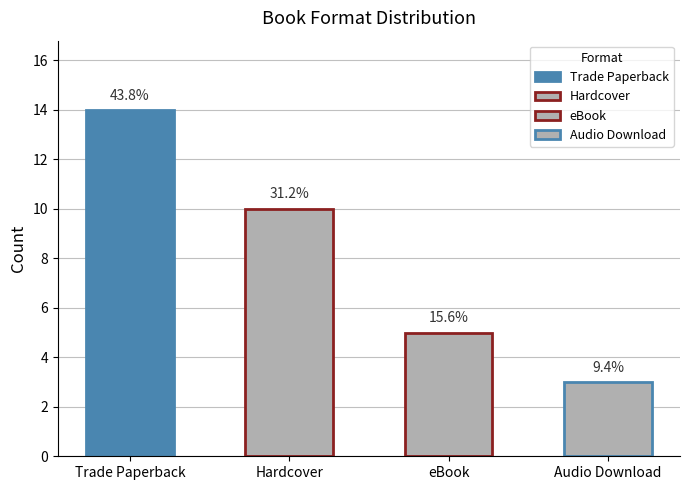

At which label does the data first exceed 10?

Trade Paperback